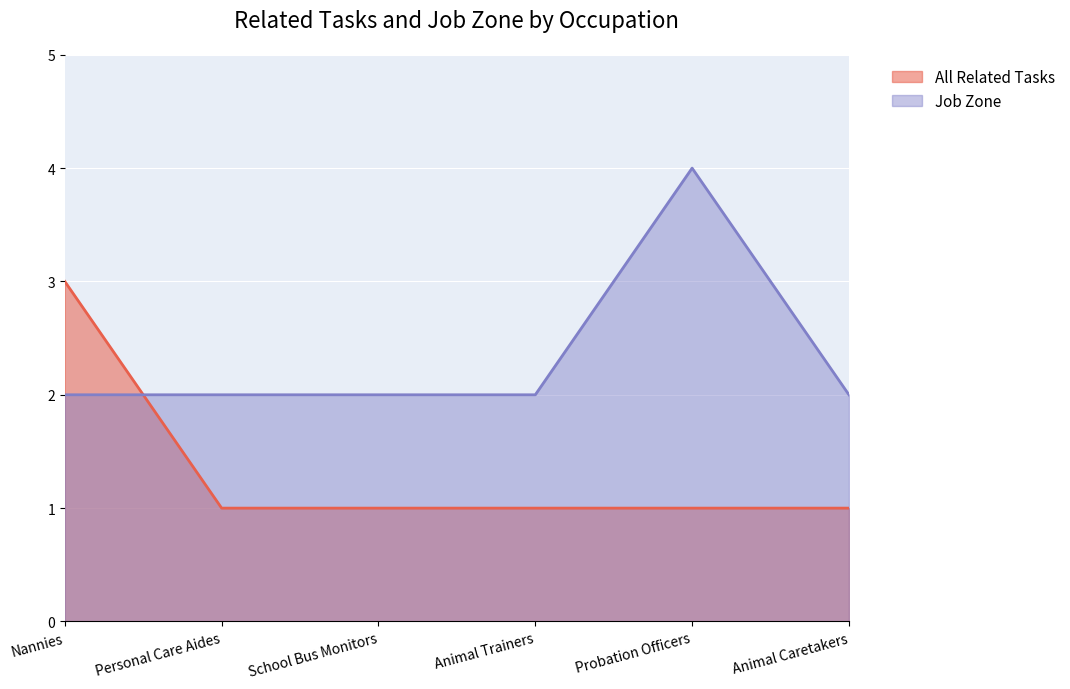

Reading right to left, list all the values displayed in this chart.

All Related Tasks: 1	1	1	1	1	3
Job Zone: 2	4	2	2	2	2